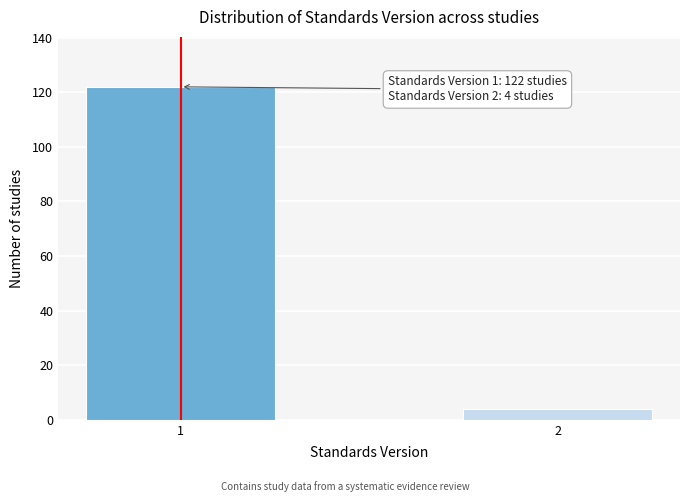

Reading left to right, what are all the values shown in this chart?

1=122	2=4